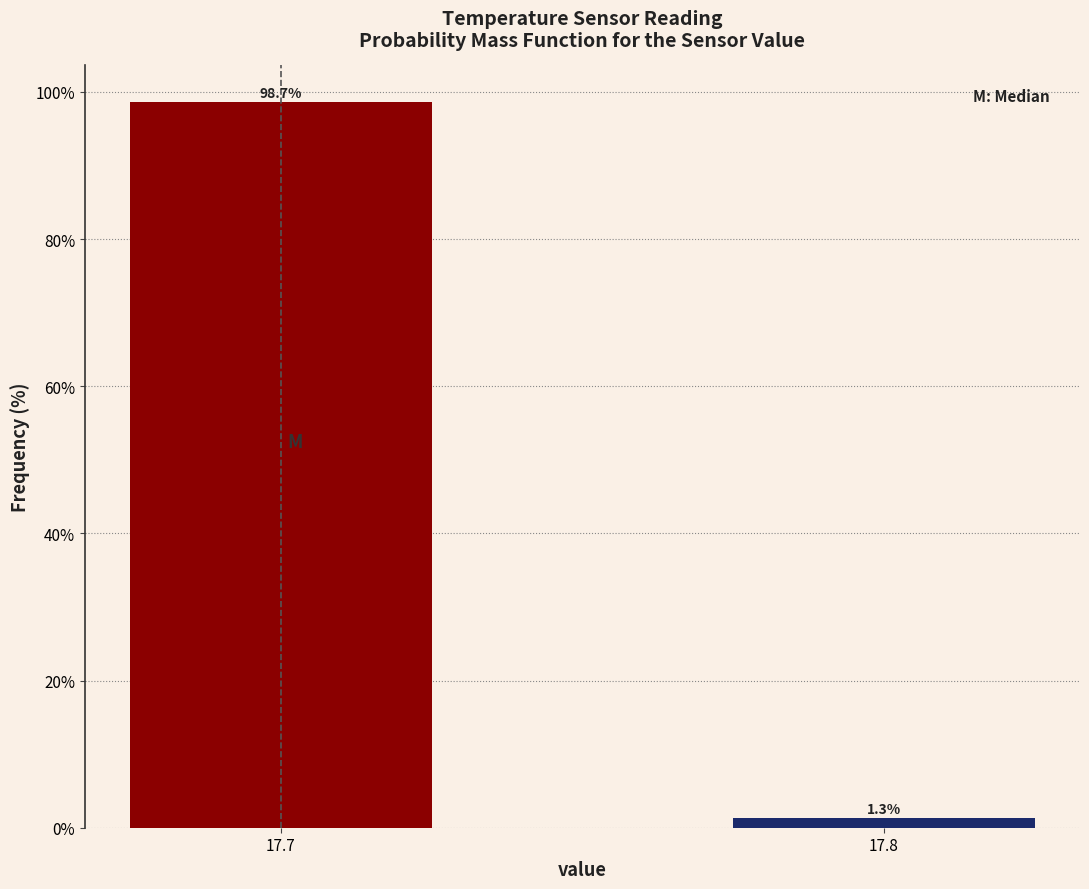

Reading left to right, list all the values displayed in this chart.

17.7=98.7	17.8=1.3